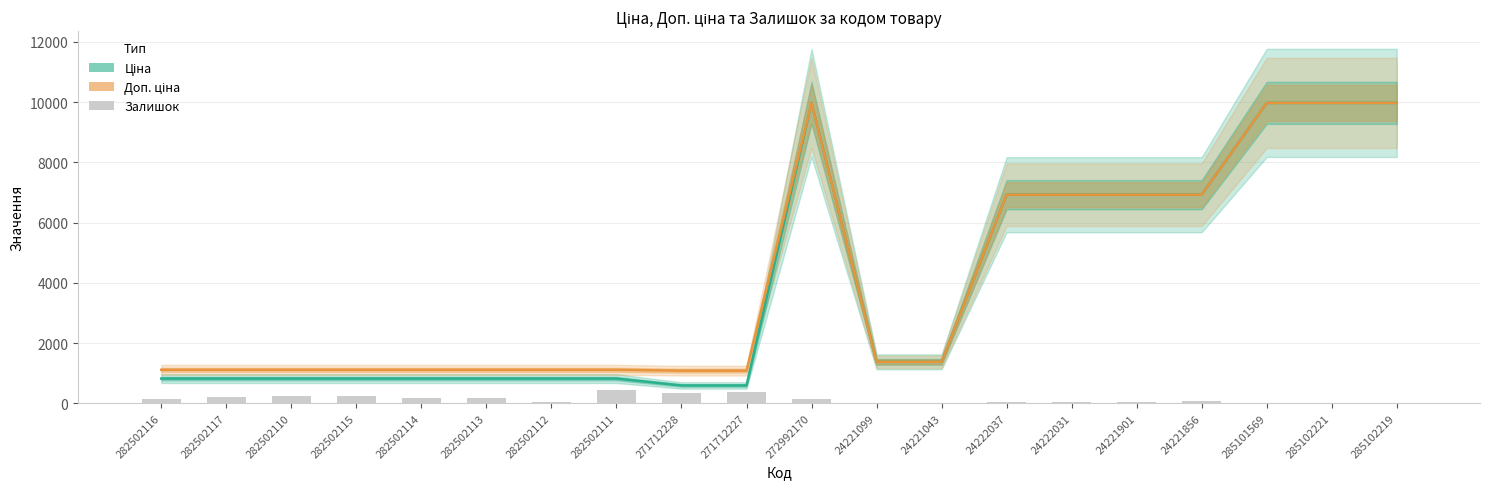

List the series in order of their peak value, highest first.

Ціна, Доп. ціна, Залишок